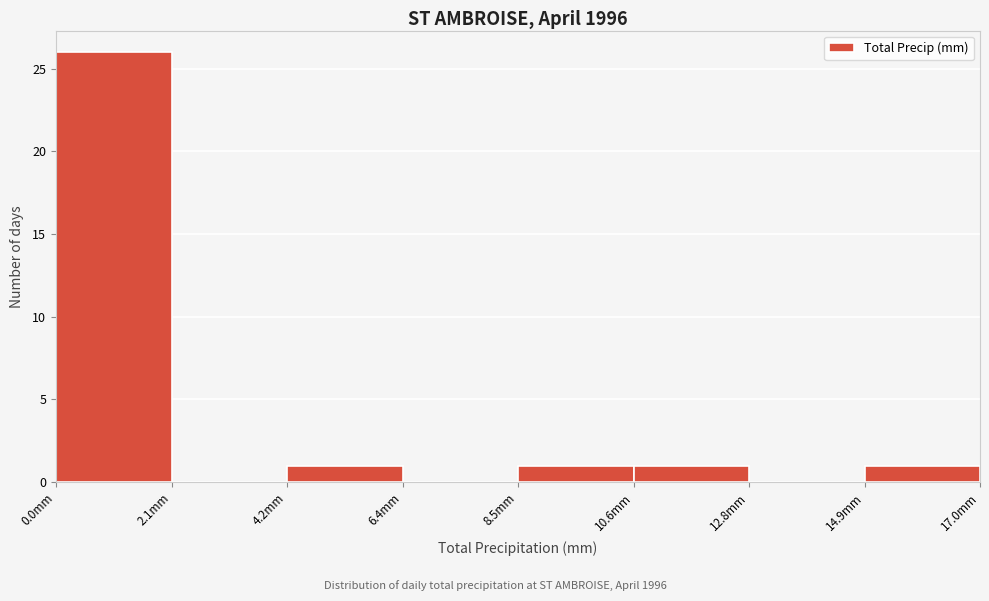

Which range on the x-axis has the tallest bar?

0.0 to 2.0